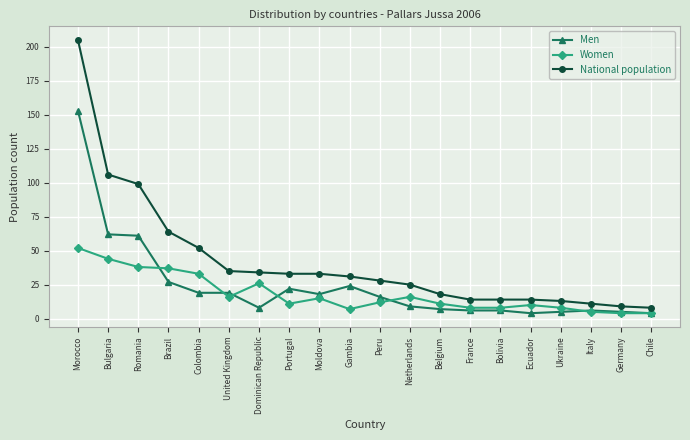

At France, list the series in order from smallest to largest.

Men, Women, National population